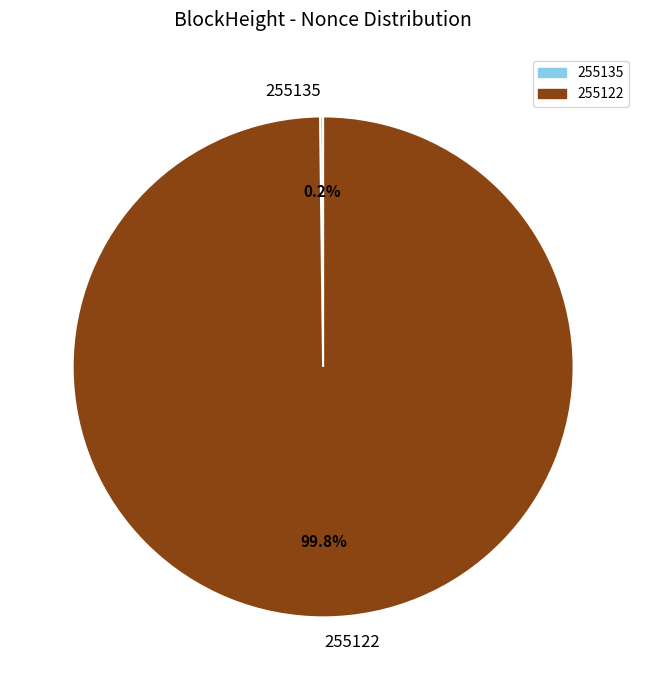

Does any single category account for the majority?

Yes